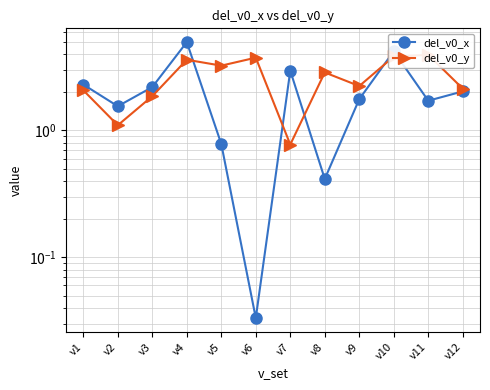

At v6, list the series in order from largest to smallest.

del_v0_y, del_v0_x